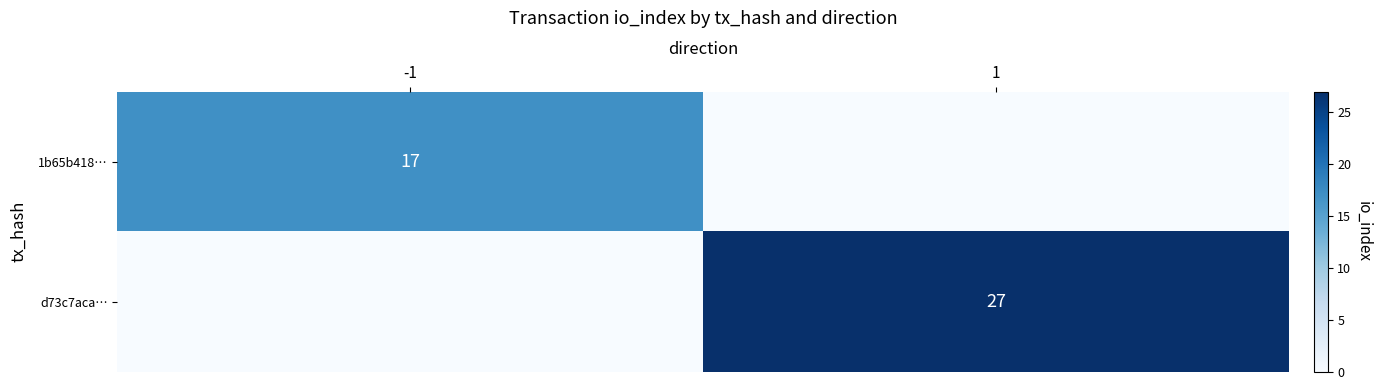

Is the value of 1b65b418… at -1 greater than the value of d73c7aca… at 1?

No